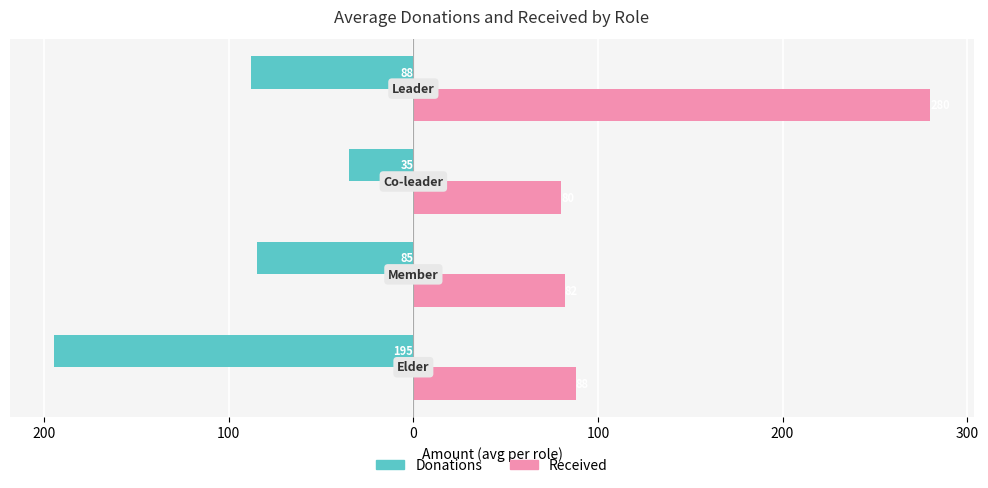

Reading left to right, extract all data points from this chart.

Donations: -194.8	-84.9	-35.0	-88.0
Received: 88.0	82.1	80.0	280.0